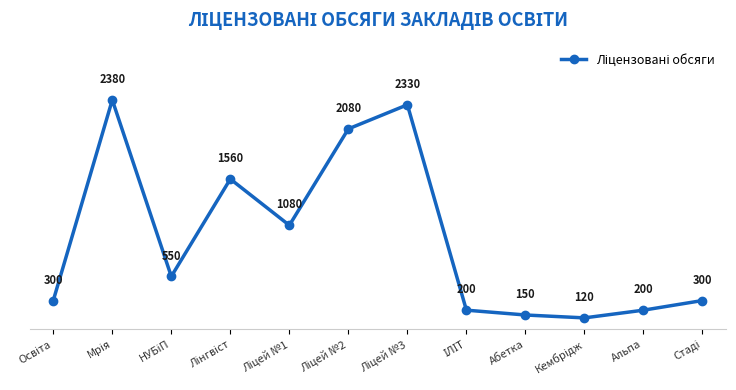

What is the maximum value shown in the chart?

2380